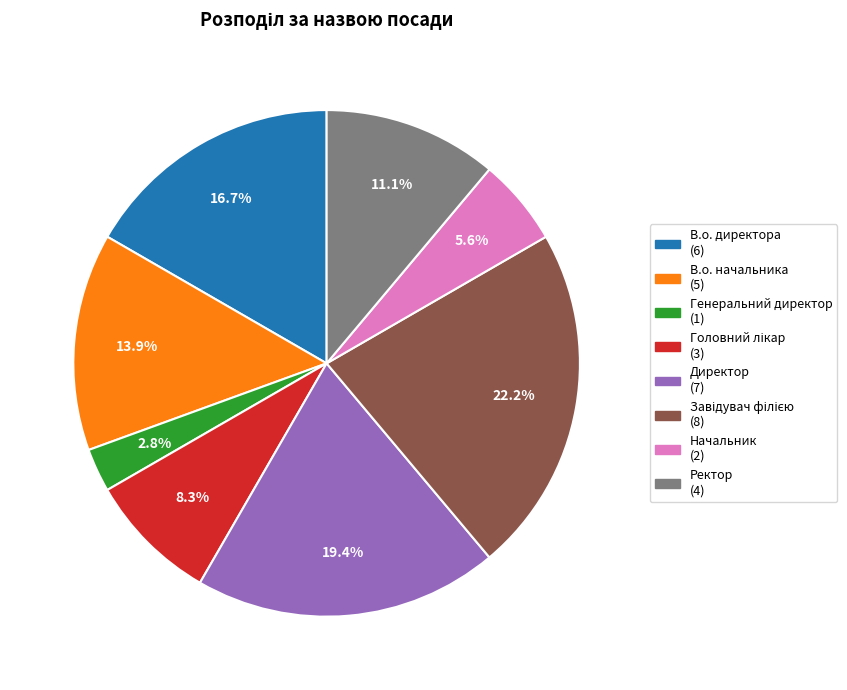

To the nearest percent, what is the difference between the Ректор and Начальник slice percentages?

6%